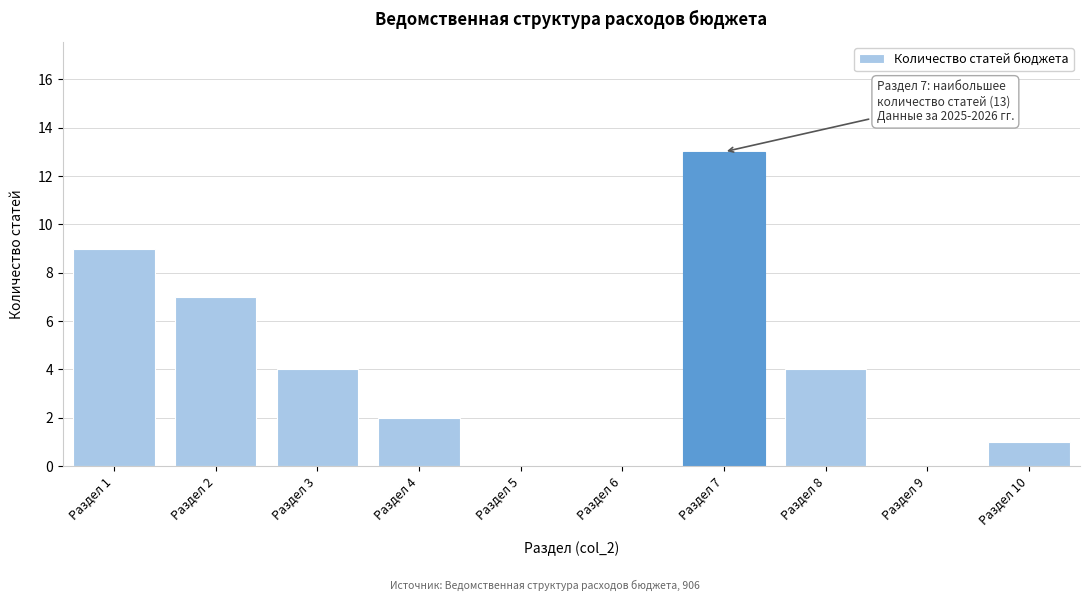

Reading left to right, what are all the values shown in this chart?

Раздел 1=9	Раздел 2=7	Раздел 3=4	Раздел 4=2	Раздел 5=0	Раздел 6=0	Раздел 7=13	Раздел 8=4	Раздел 9=0	Раздел 10=1